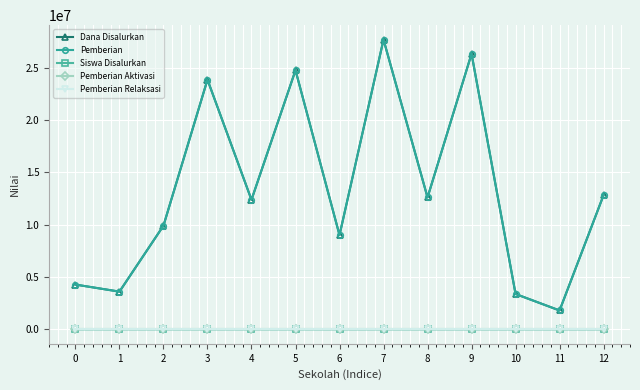

True or false: Pemberian Aktivasi and Pemberian Relaksasi cross at least once.

False